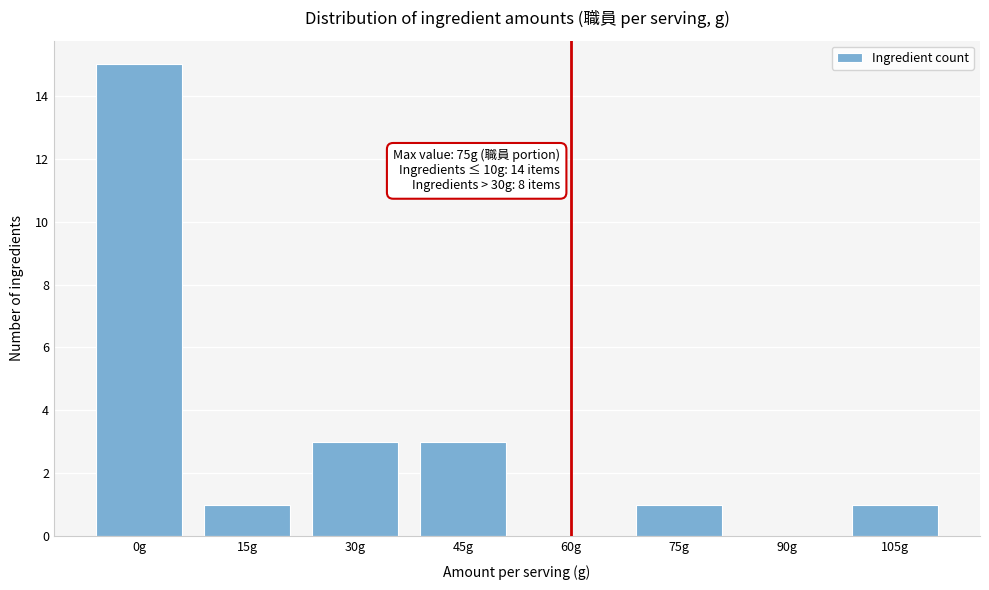

Reading left to right, extract all data points from this chart.

0g=15	15g=1	30g=3	45g=3	60g=0	75g=1	90g=0	105g=1